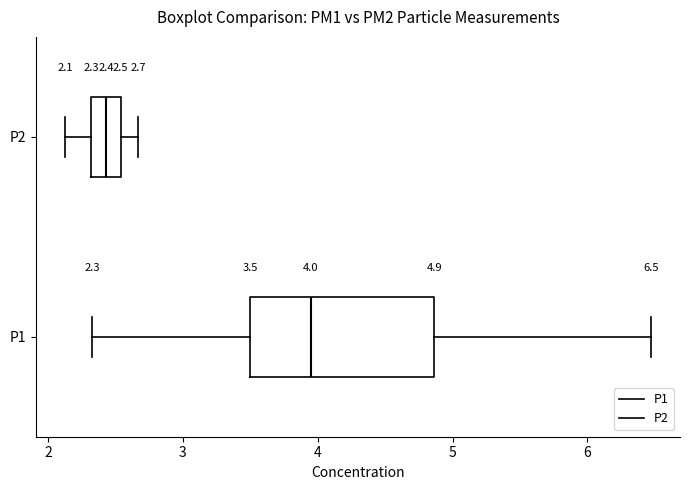

Comparing the boxes themselves (not the whiskers), which one is the widest?

P1